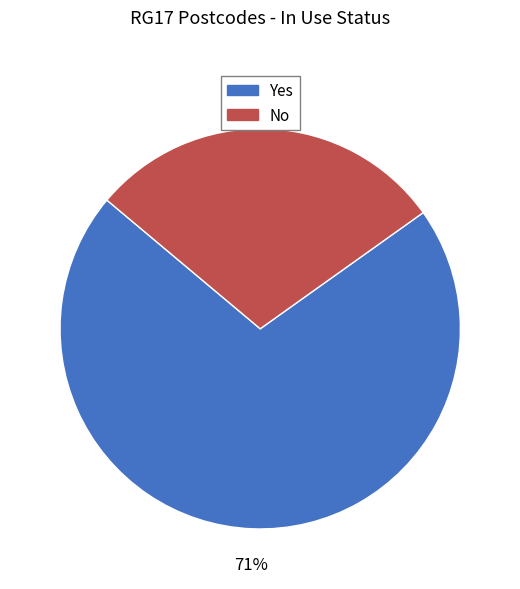

What is the majority slice?

Yes